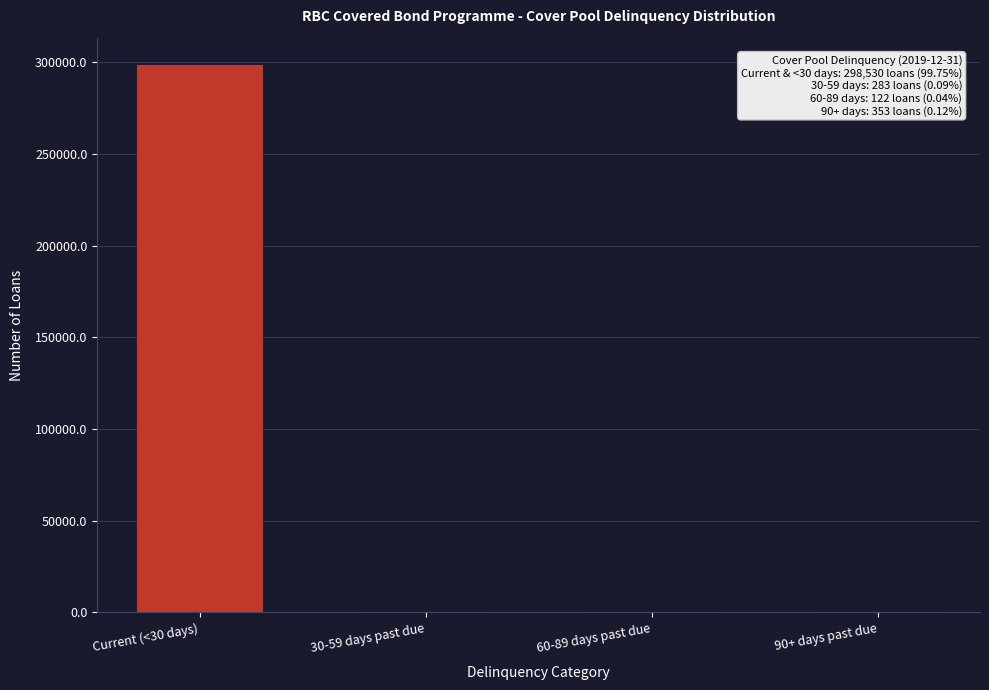

What is the sum of all values?

299288